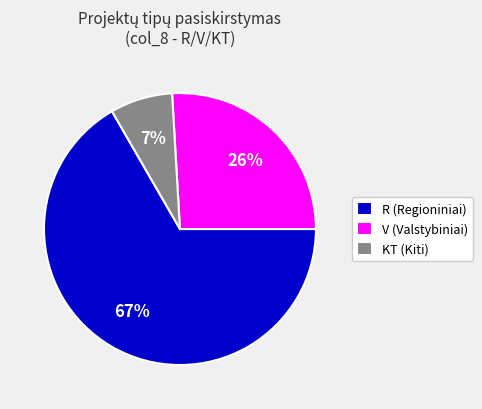

What percentage is the V slice, to the nearest percent?

26%